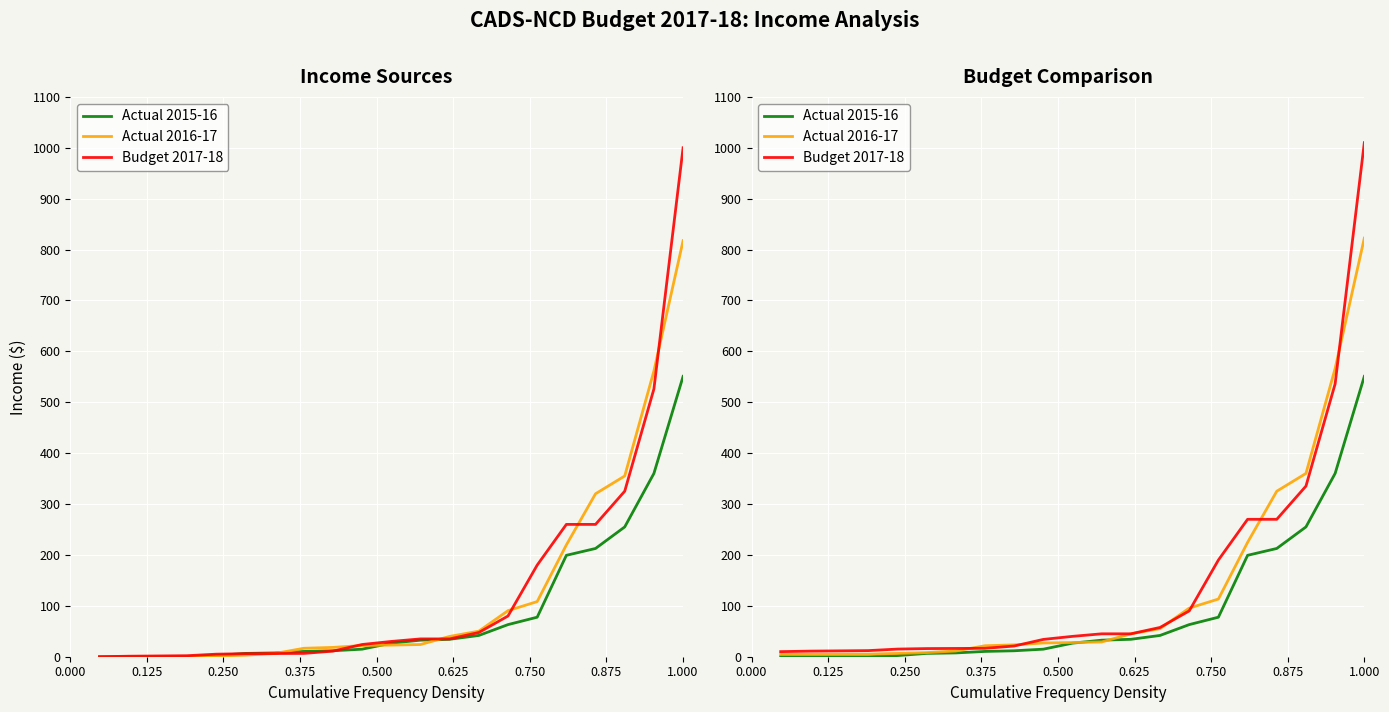

List the series in order of their overall mean, lowest first.

Actual 2015-16, Actual 2016-17, Budget 2017-18